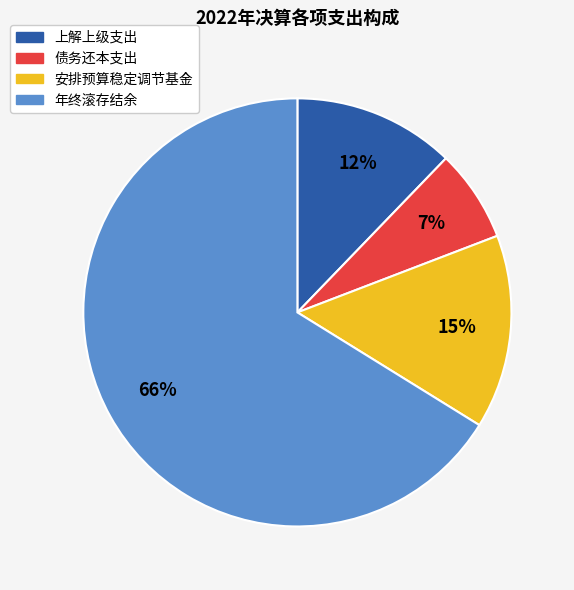

Is the sum of 债务还本支出 and 上解上级支出 greater than half?

No